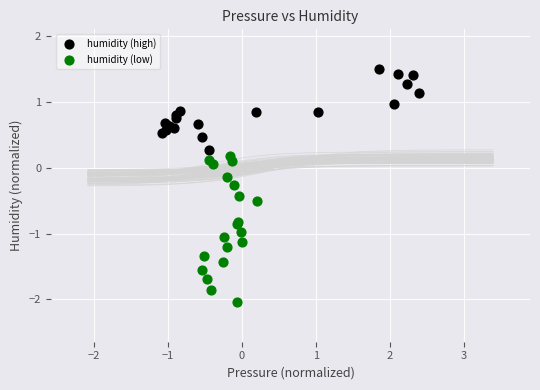

What are all the series names shown in the legend?

humidity (high), humidity (low)